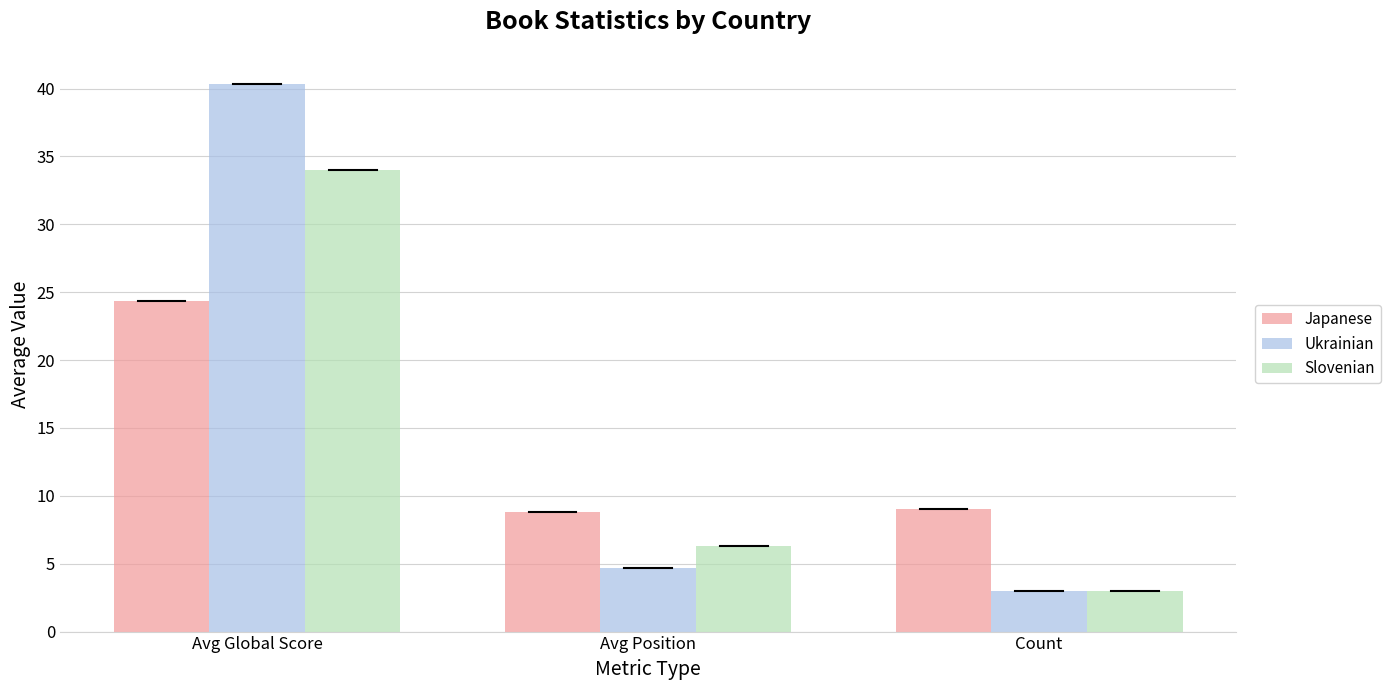

Where is Ukrainian nearest to the value 21?

Avg Position